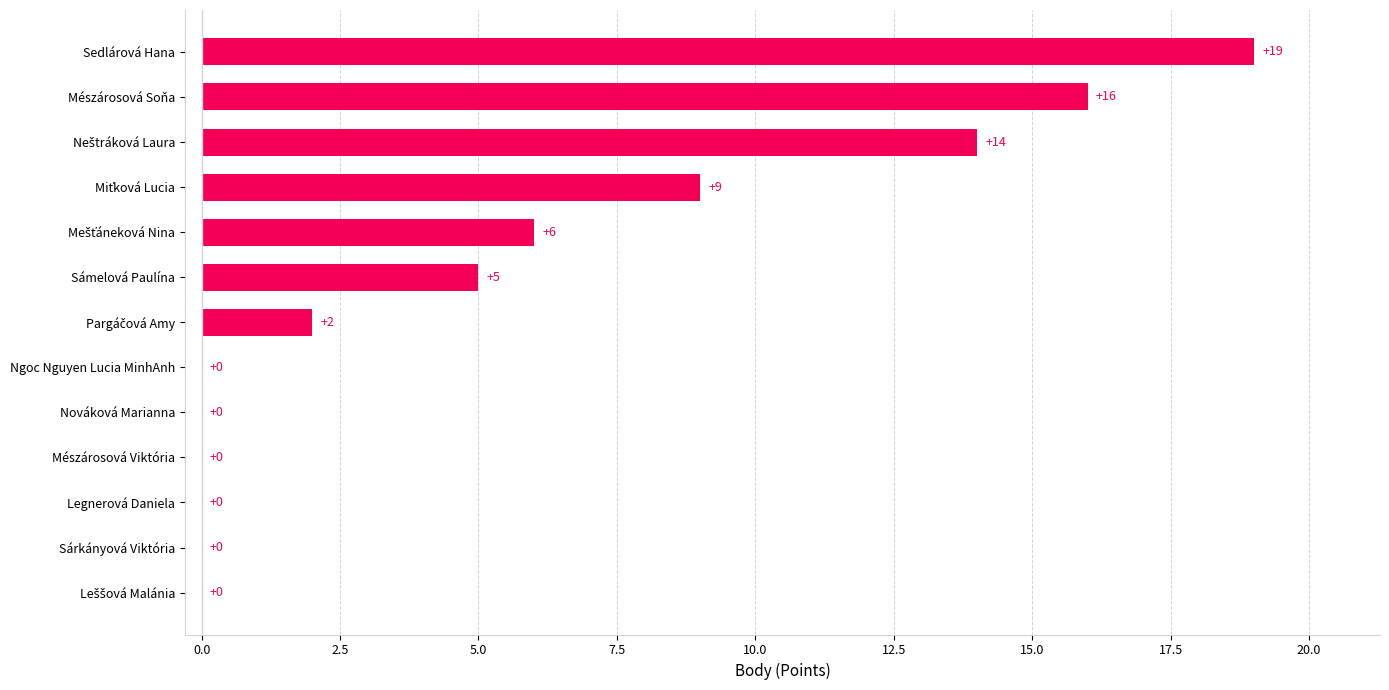

Is it true that the value at Sámelová Paulína is 9?

False